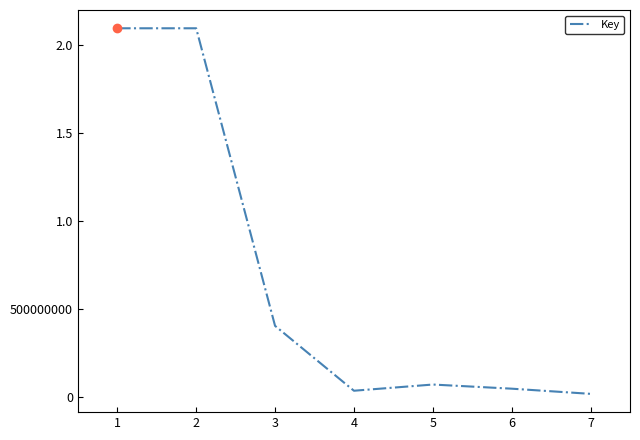

Does the chart display data point markers on the line(s)?

No